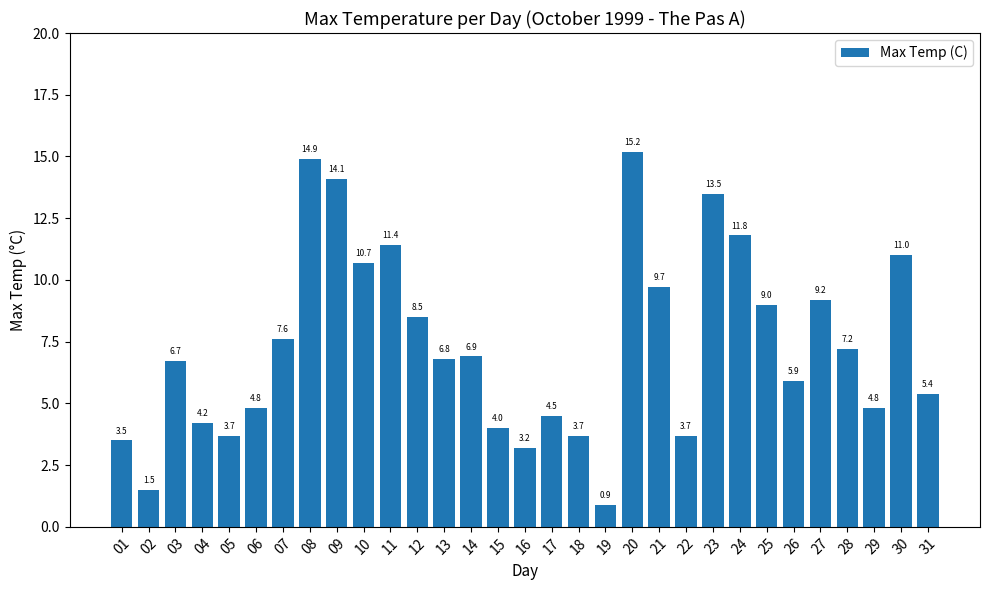

At which label does the data first exceed 6?

03